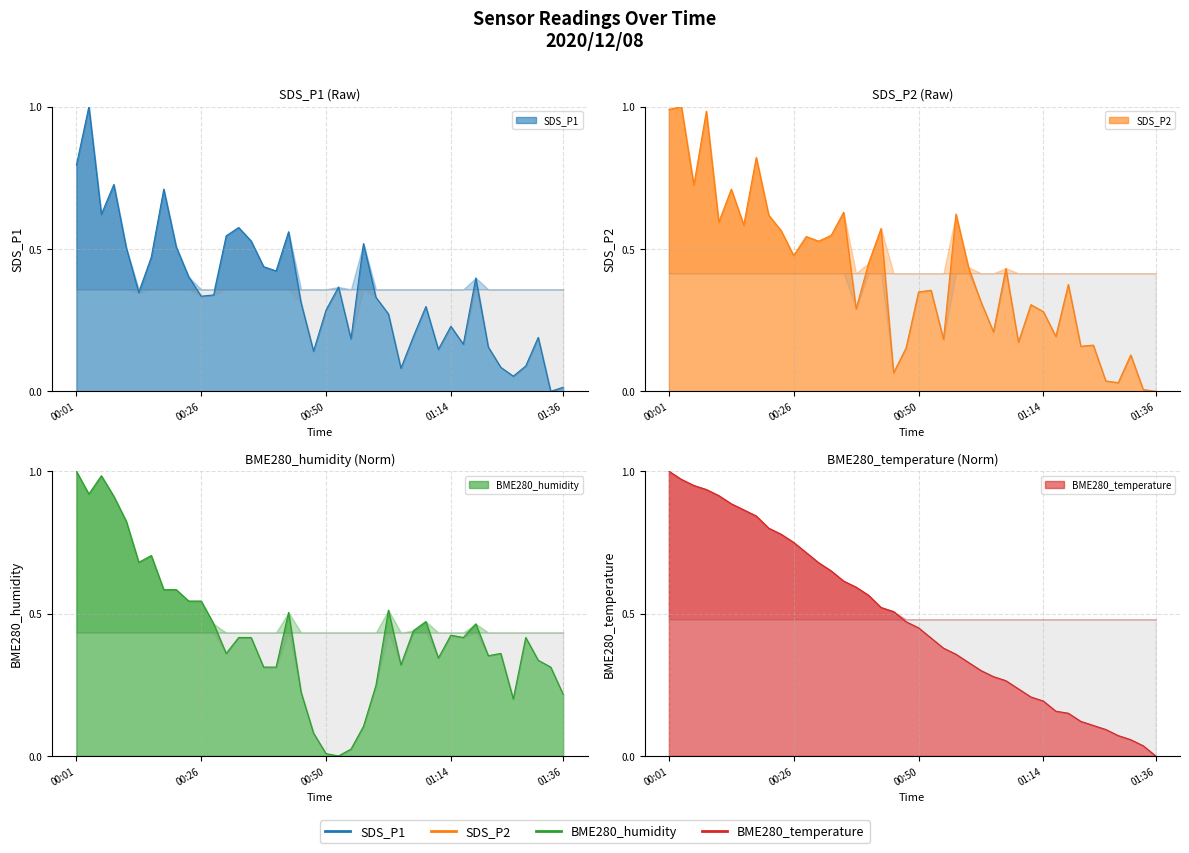

How many times do BME280_temperature and SDS_P1 cross each other?

13